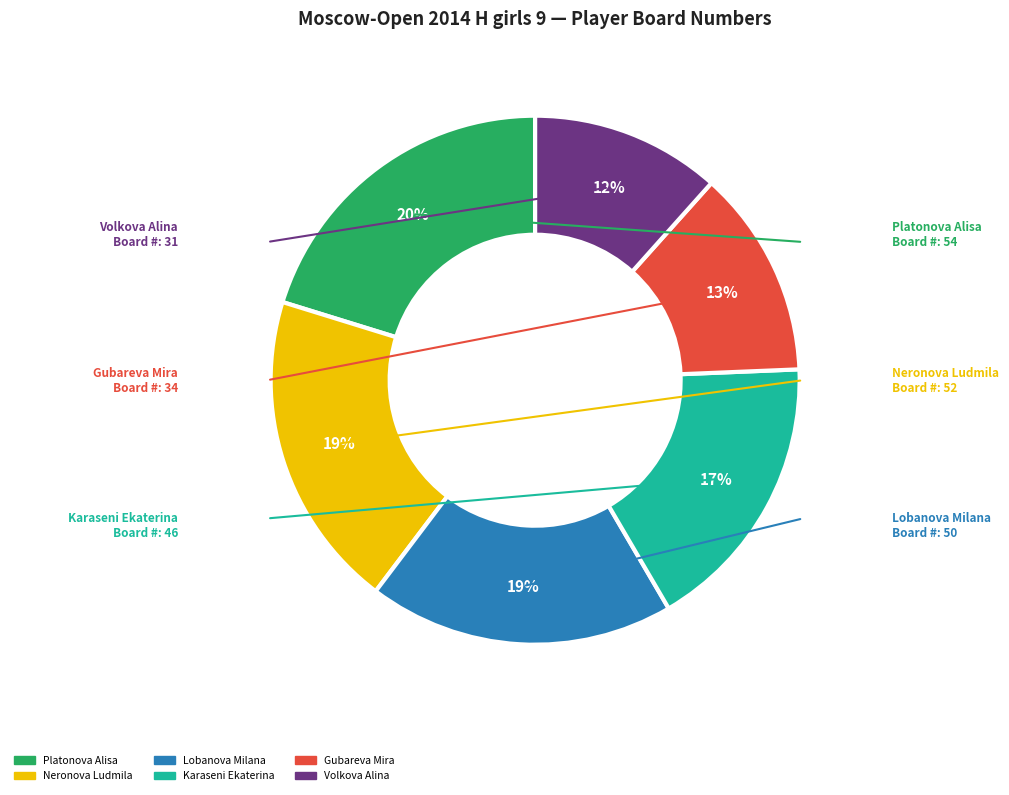

To the nearest percent, what is the average slice percentage?

17%